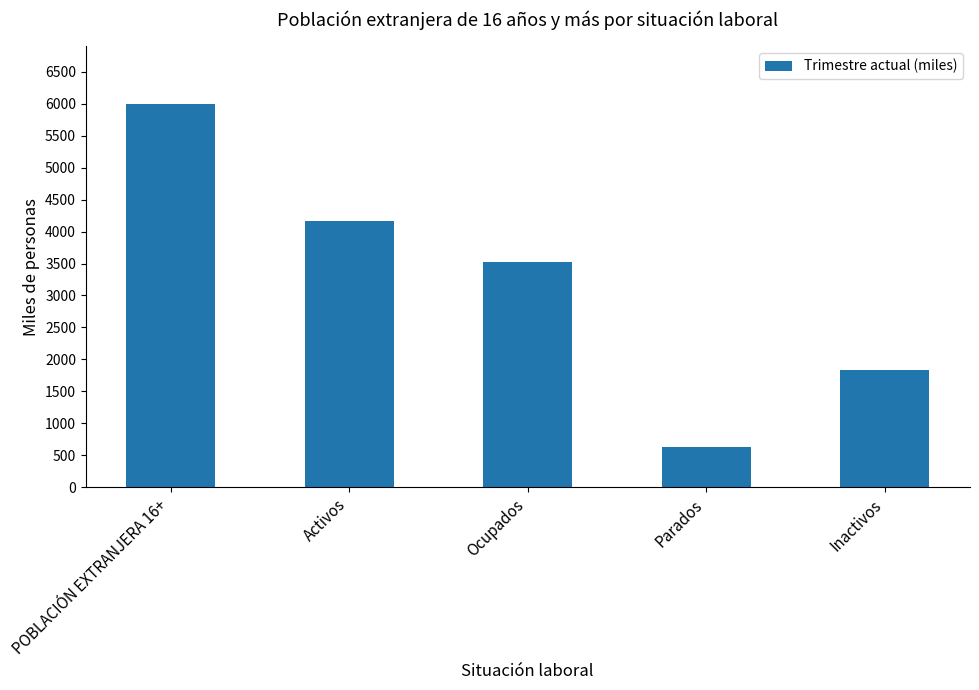

Reading left to right, list all the values displayed in this chart.

POBLACIÓN EXTRANJERA 16+=5998.1	Activos=4158.9	Ocupados=3523.5	Parados=635.4	Inactivos=1839.3